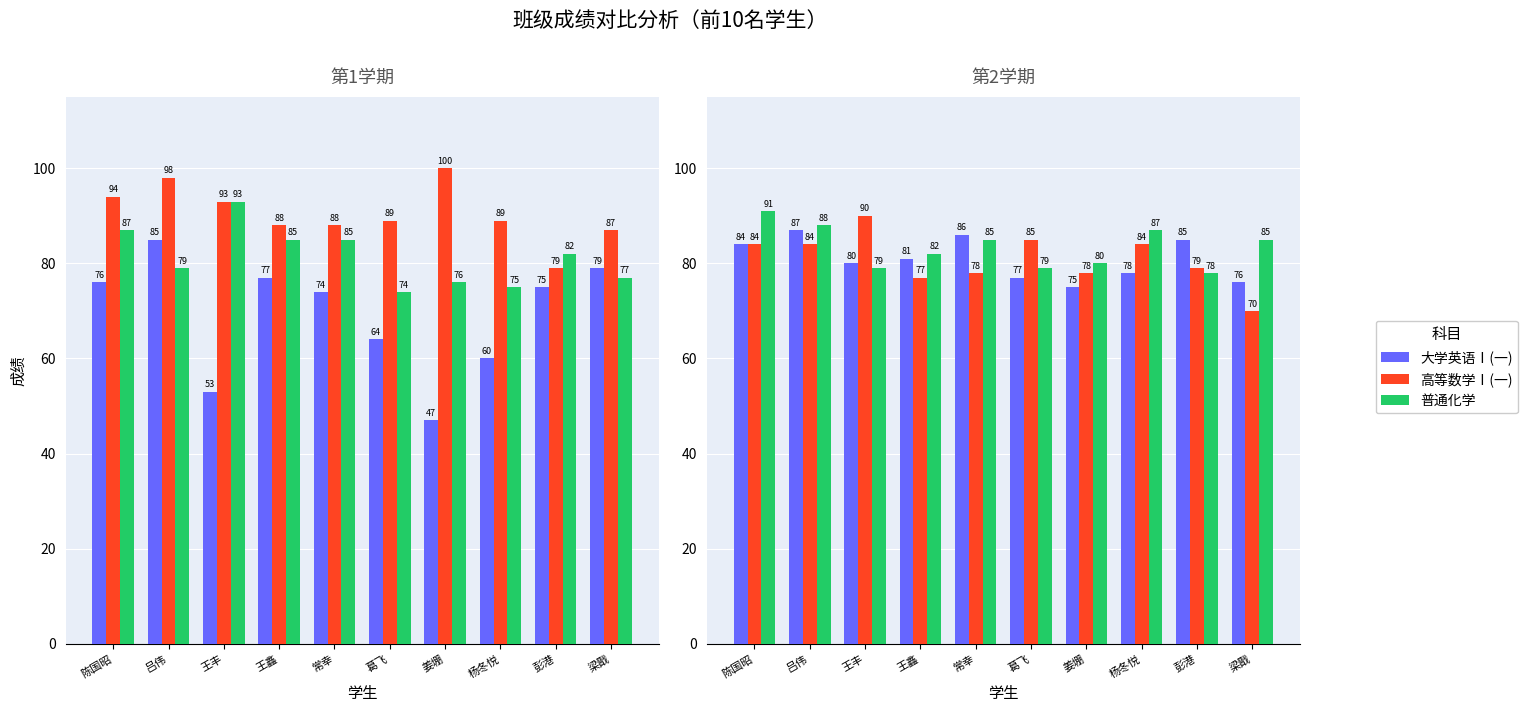

Which series has the largest total across all categories?

普通化学